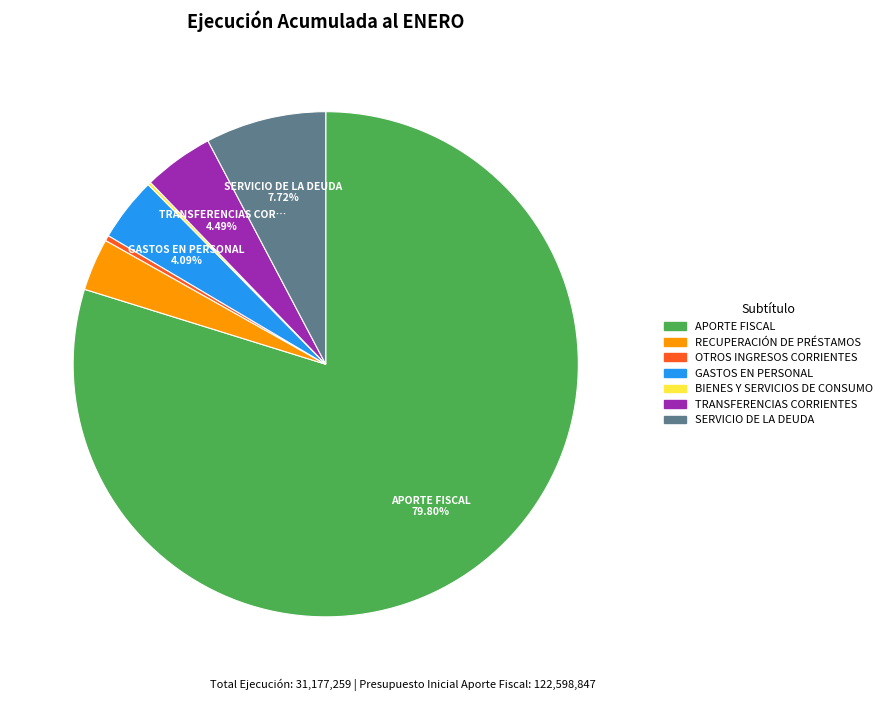

Is the sum of SERVICIO DE LA DEUDA and APORTE FISCAL greater than half?

Yes